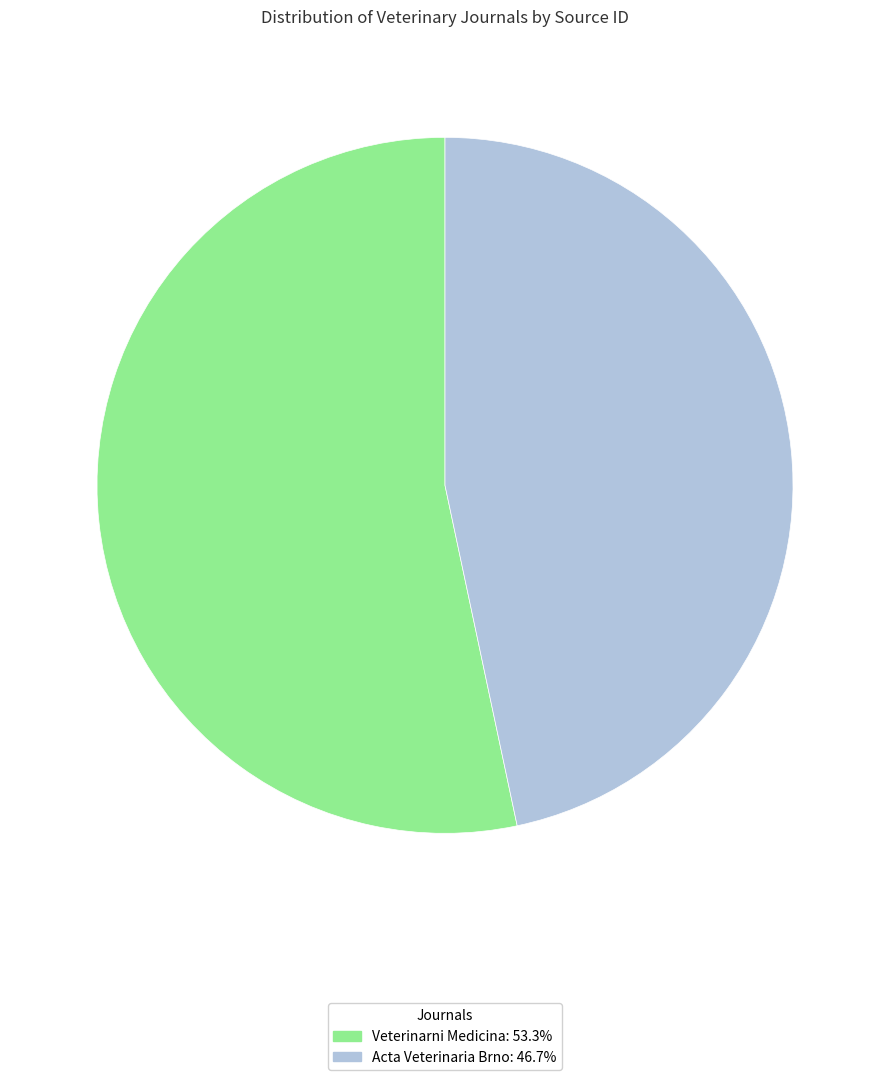

Which slice is the smallest?

Acta Veterinaria Brno